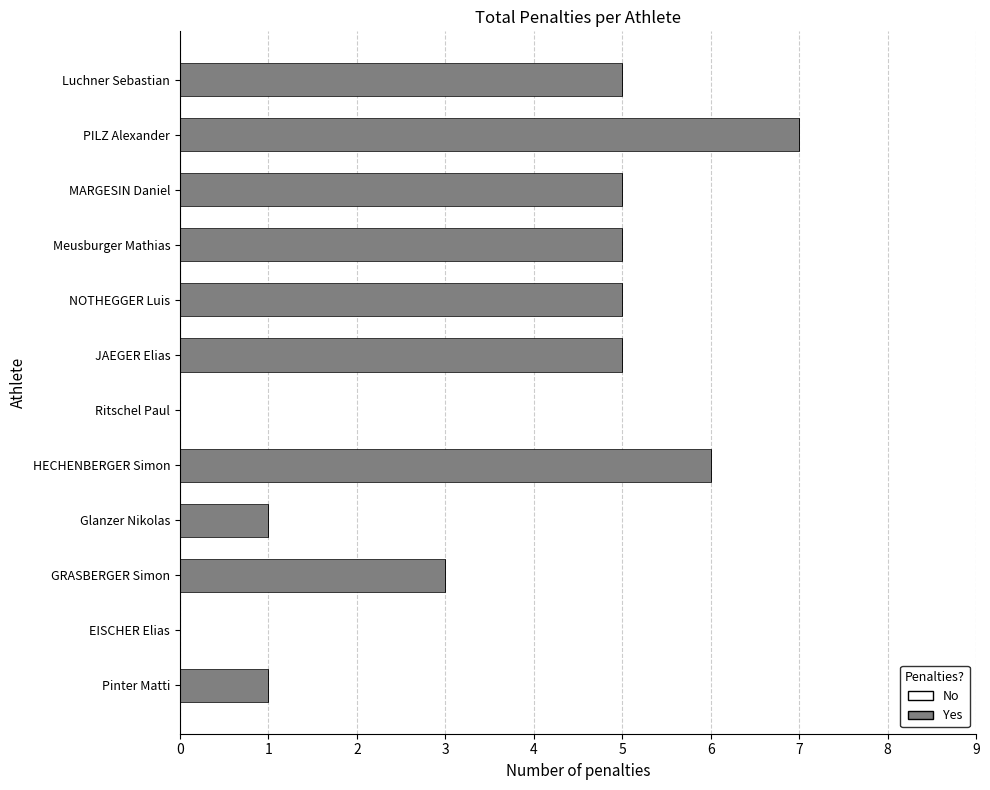

What is the maximum value shown in the chart?

7